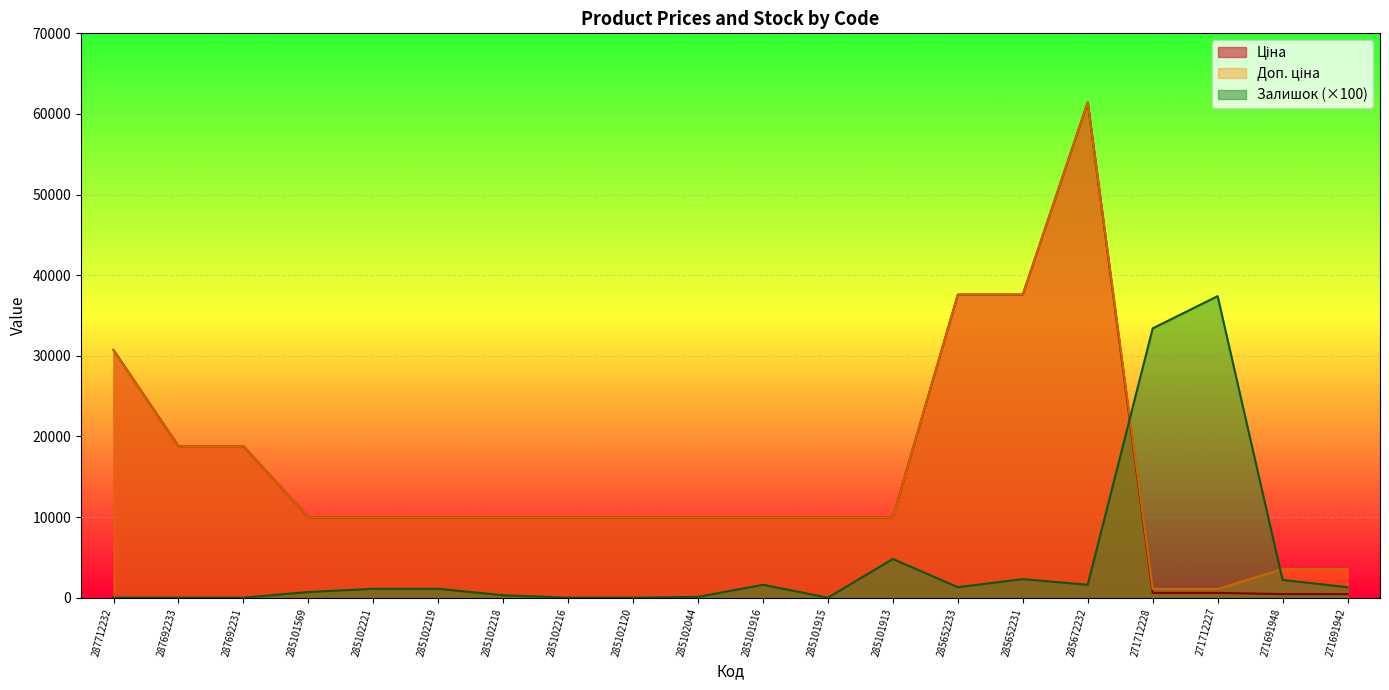

Between 285652233 and 271691948, which series saw the biggest shift?

Ціна